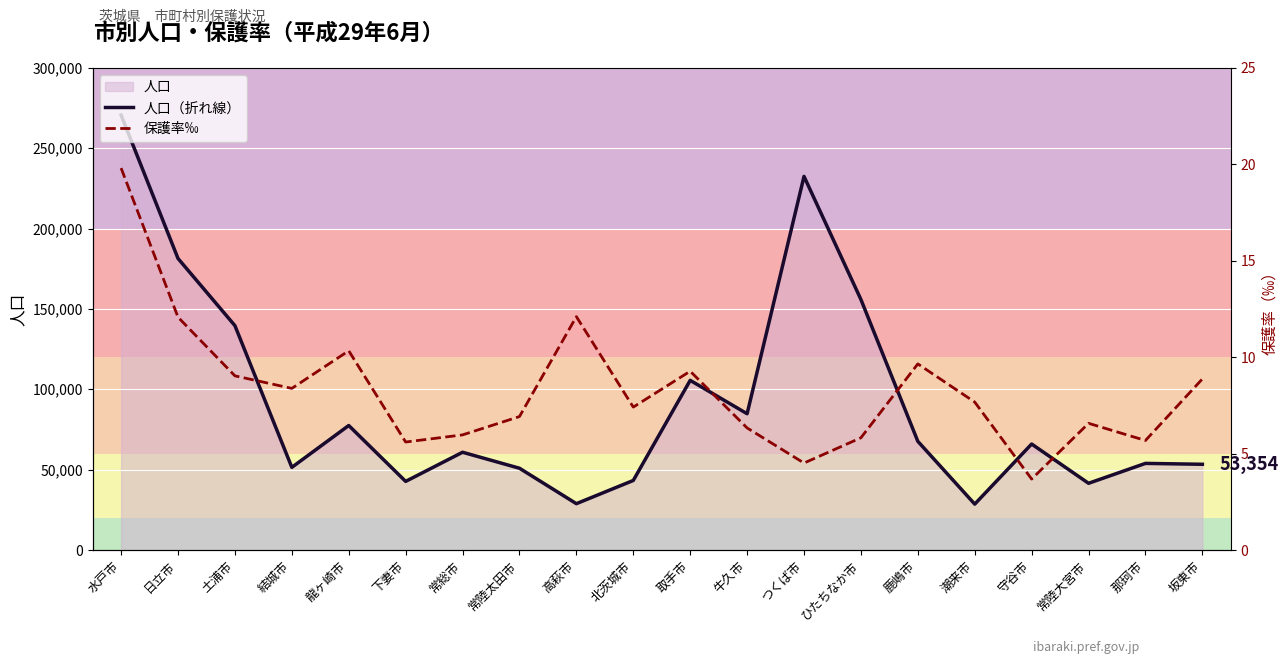

Which series has the largest range (max minus min)?

人口（折れ線）